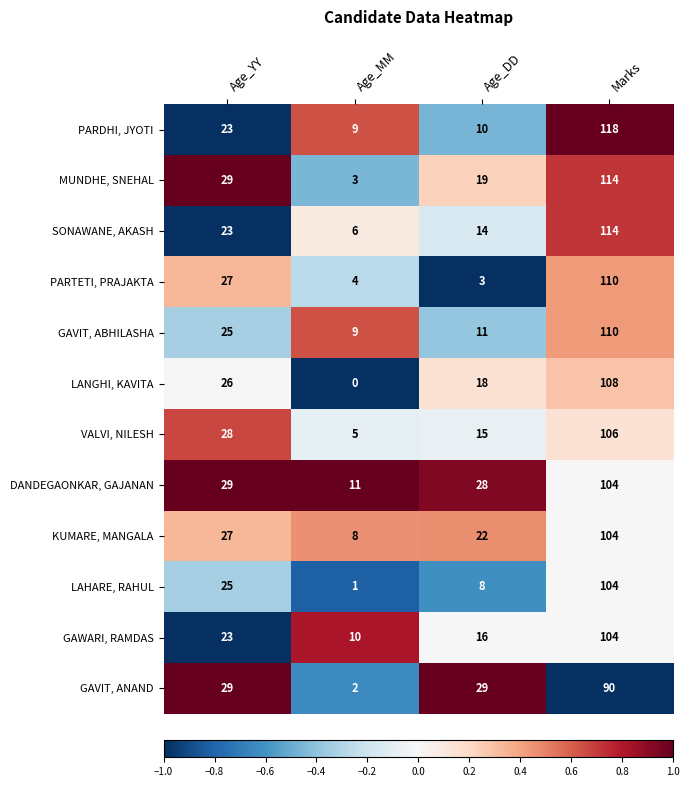

The PARTETI, PRAJAKTA series shows 3 at Age_DD. True or false?

True